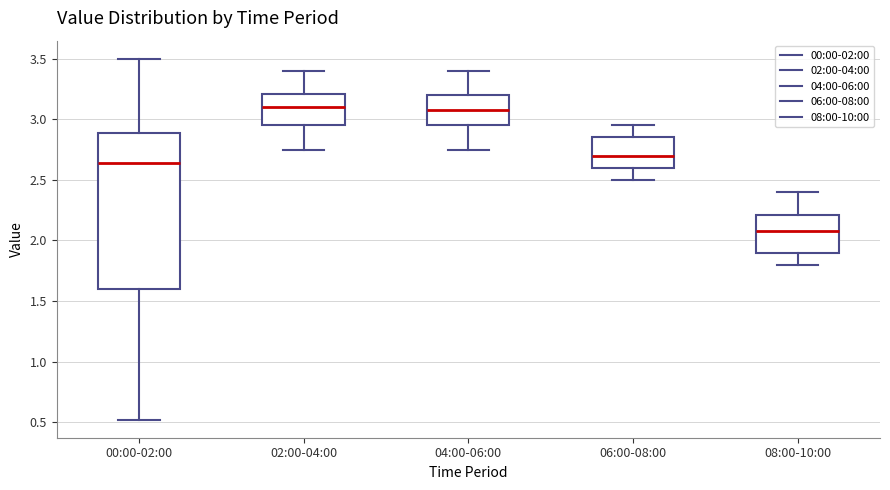

Which box's median line is the lowest?

08:00-10:00